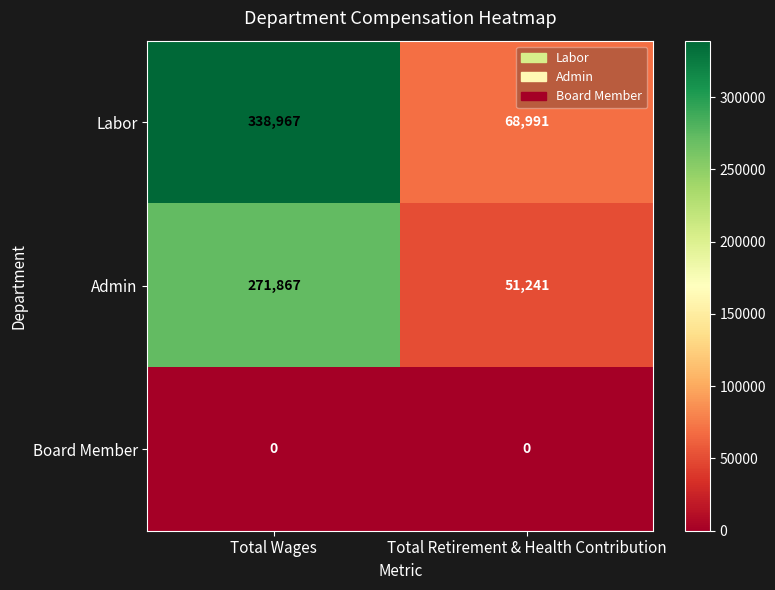

Reading left to right, list all the values displayed in this chart.

Labor: Total Wages=338967	Total Retirement & Health Contribution=68991
Admin: Total Wages=271867	Total Retirement & Health Contribution=51241
Board Member: Total Wages=0	Total Retirement & Health Contribution=0